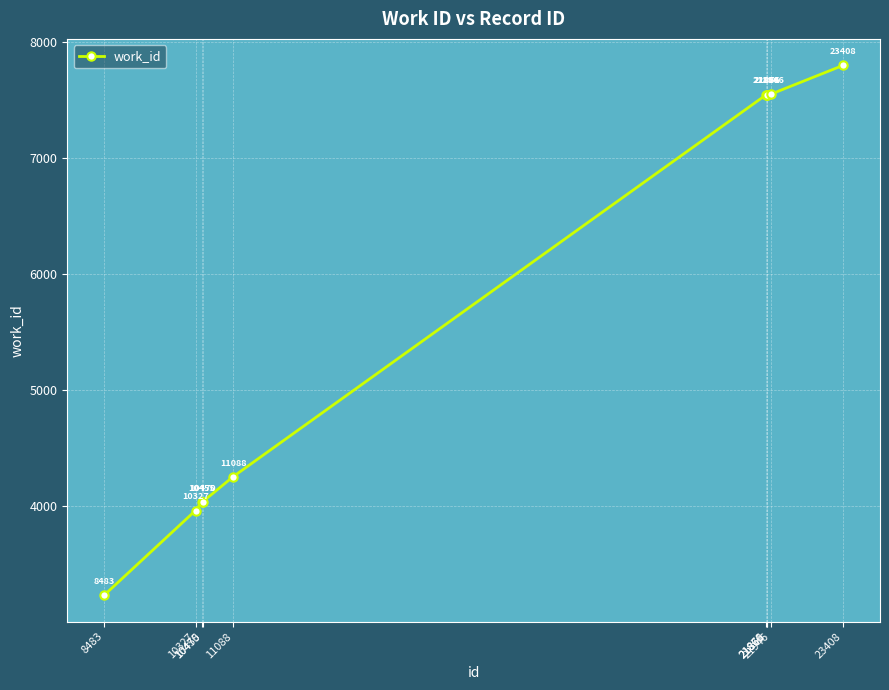

The value at 21860 is 7550. True or false?

True